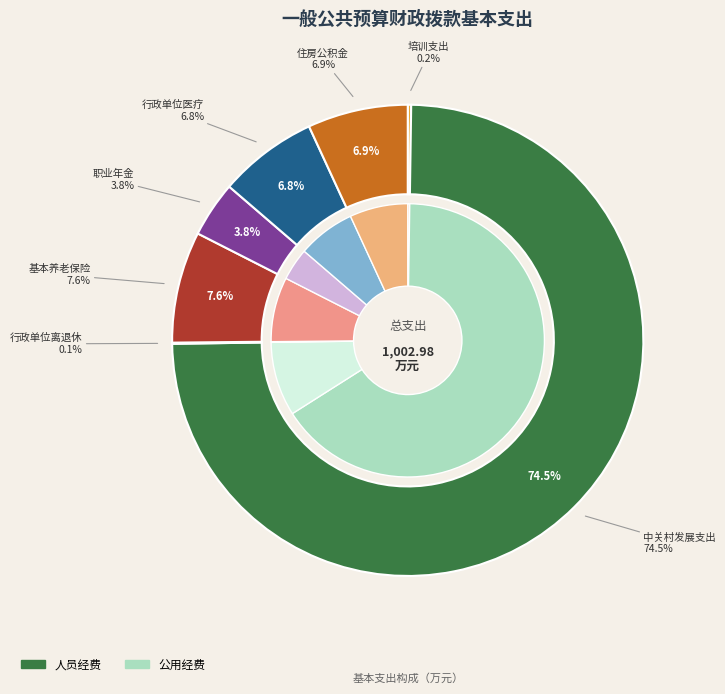

To the nearest percent, what portion does 2101101-行政单位医疗 represent?

7%